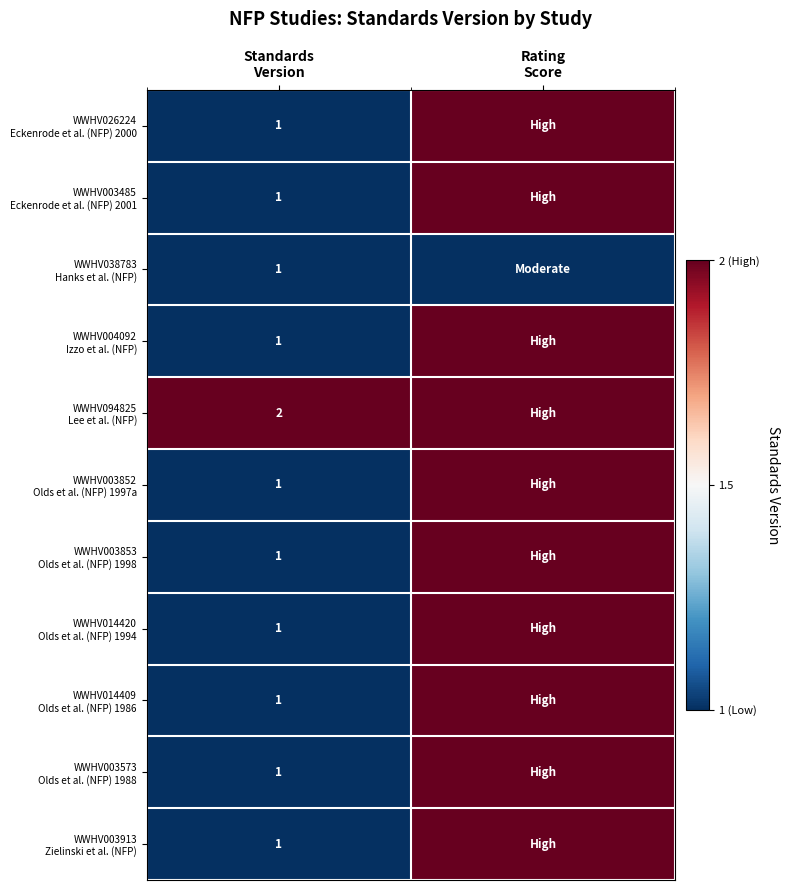

What is the average value of the WWHV094825 Lee et al. (NFP) series?

2